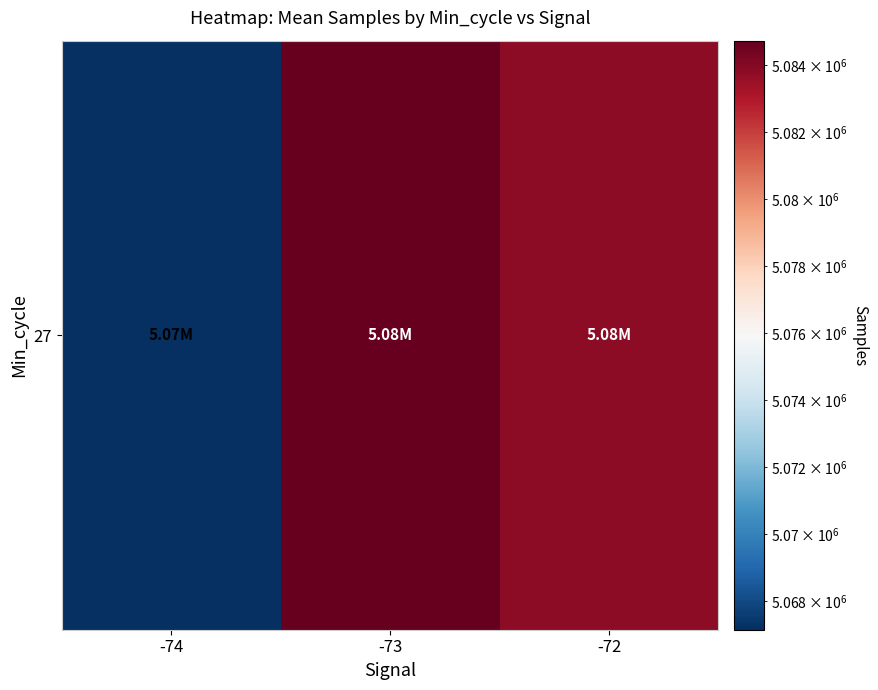

What is the change in value from -73 to -72?

-896.9